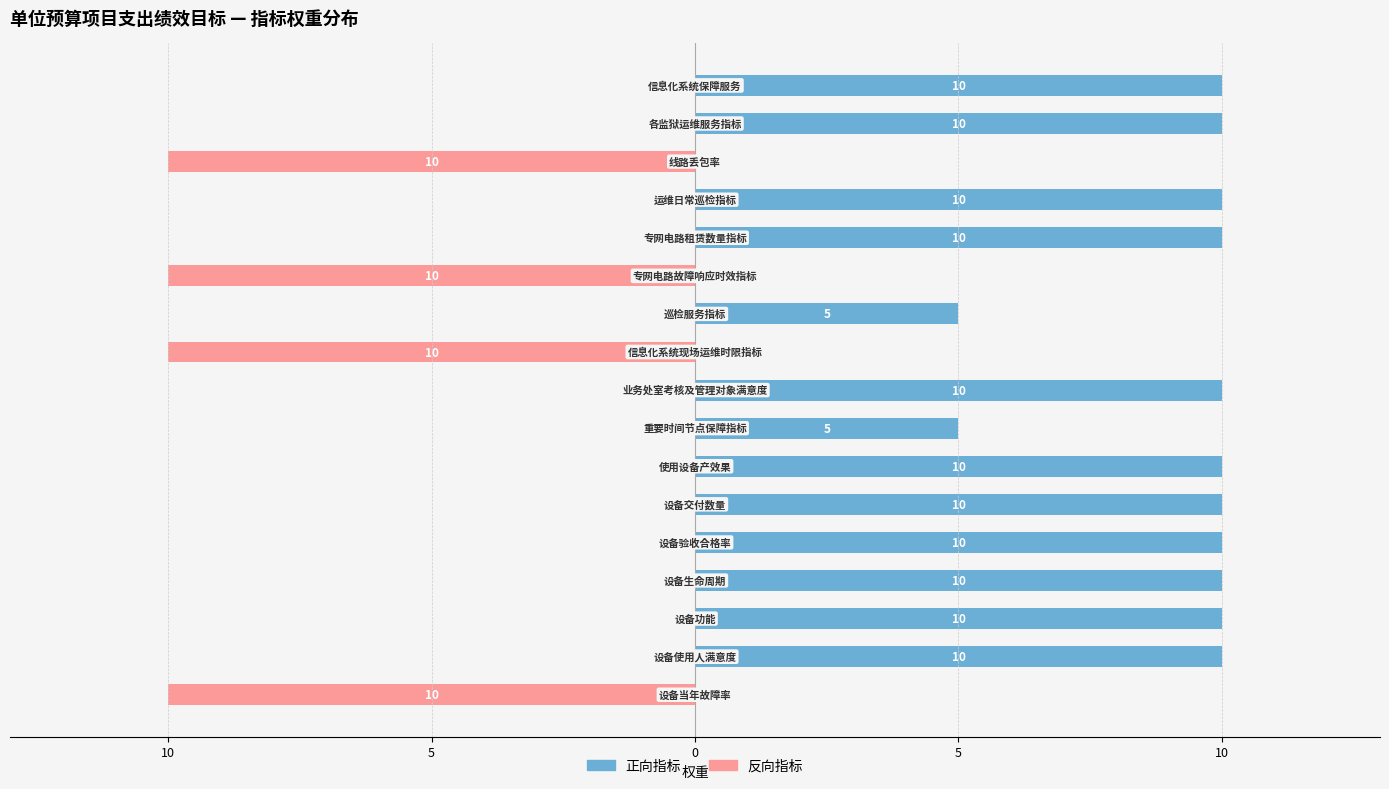

What is the average value of the 正向指标 series?

7